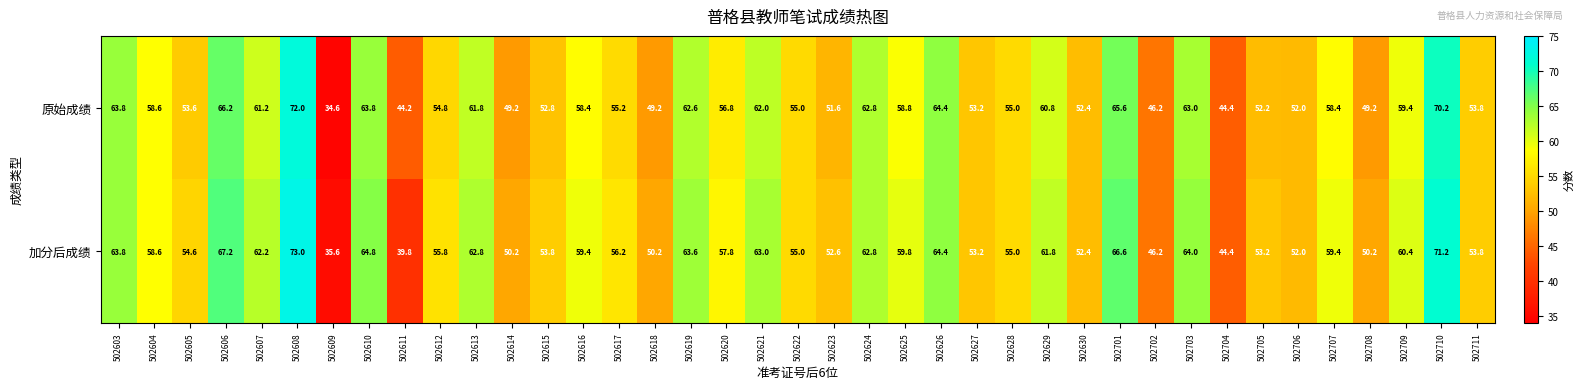

What is the approximate value of 加分后成绩 at 502610?

64.8